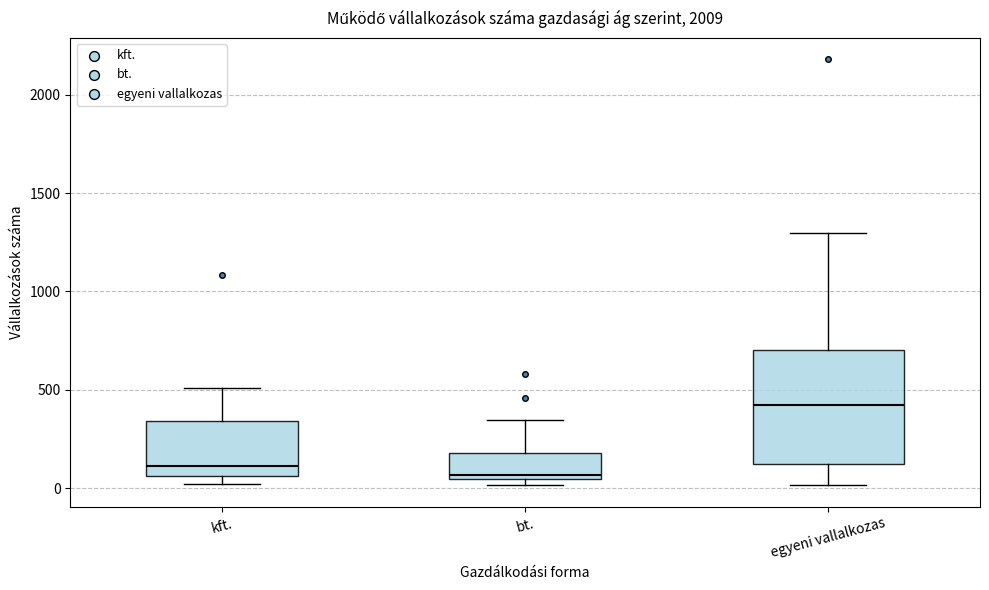

Reading left to right, transcribe this box plot: for each box, give where its median line is, the range the box spans, and where its two whiskers end, as read against the y-axis. The values are not printed on the chart, so give them approximately, as read against the axis.

kft.: median 100, box 50 to 350, whiskers 0 to 500
bt.: median 50 (just above the box's lower edge), box 50 to 200, whiskers 0 to 350
egyeni vallalkozas: median 400, box 150 to 700, whiskers 0 to 1300